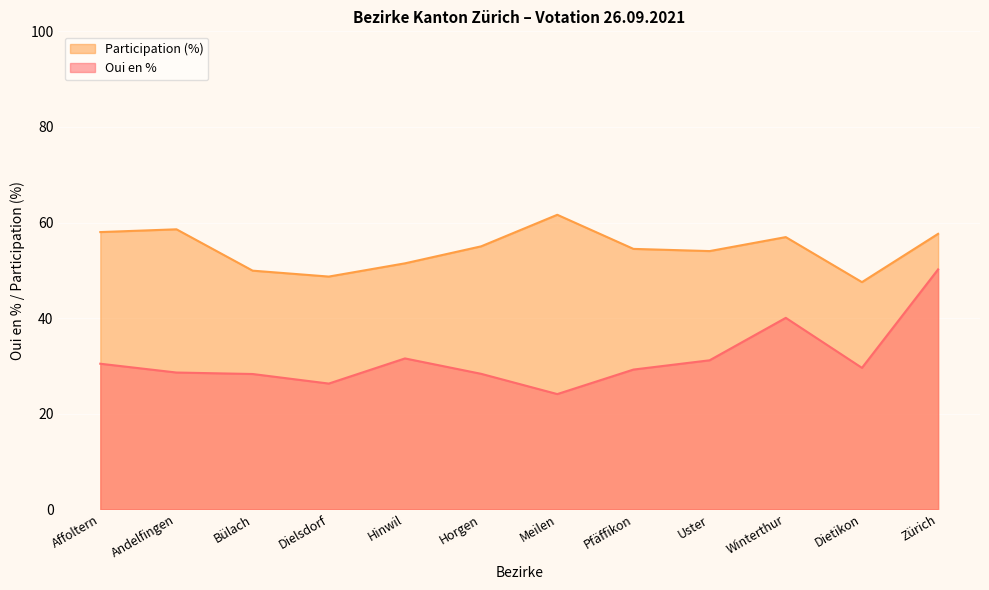

What is the difference between the Participation values at Affoltern and Meilen?

3.6